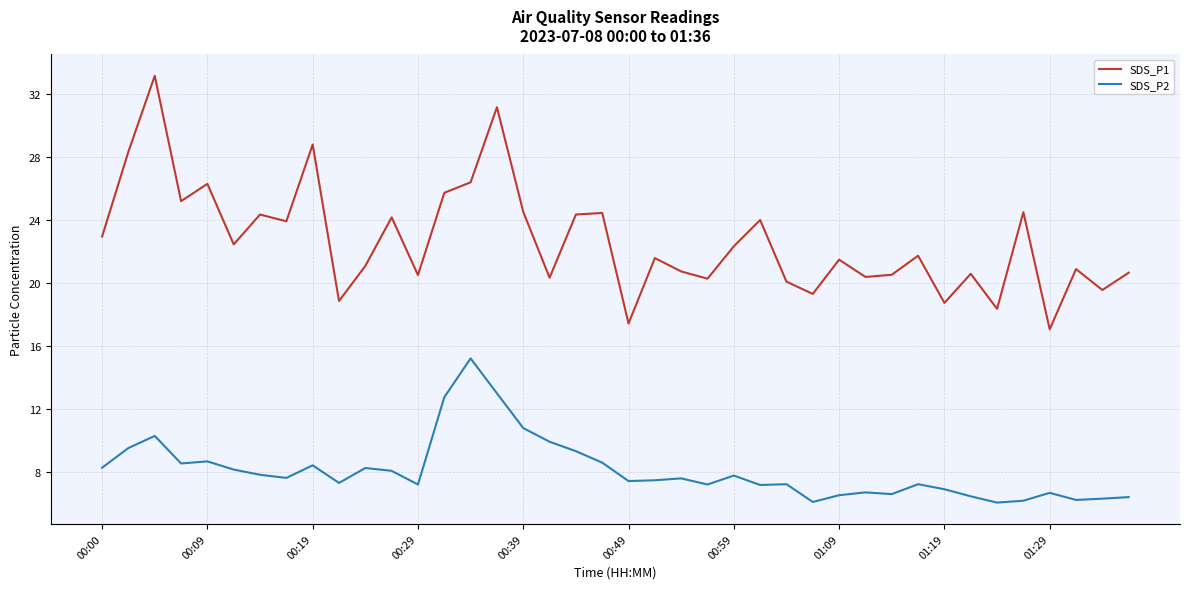

Rank the series by their average value, from highest to lowest.

SDS_P1, SDS_P2